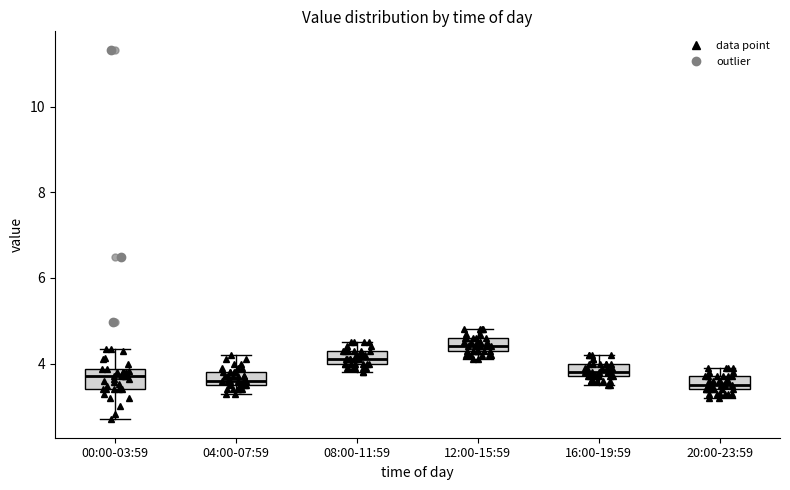

Where is the upper edge of the box for 04:00-07:59 on the y-axis? The values are not printed on the chart, so give them approximately, as read against the axis.

3.8